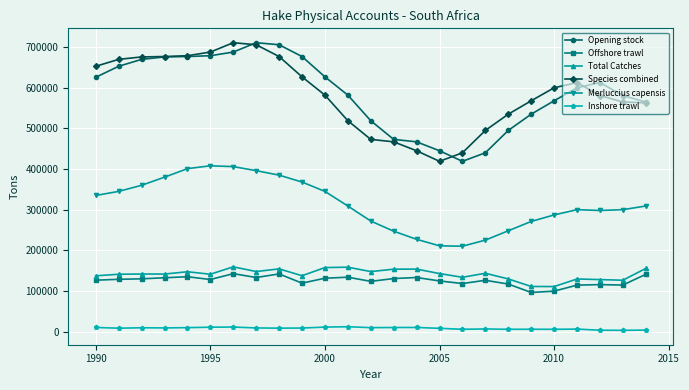

True or false: Merluccius capensis and Offshore trawl cross at least once.

False